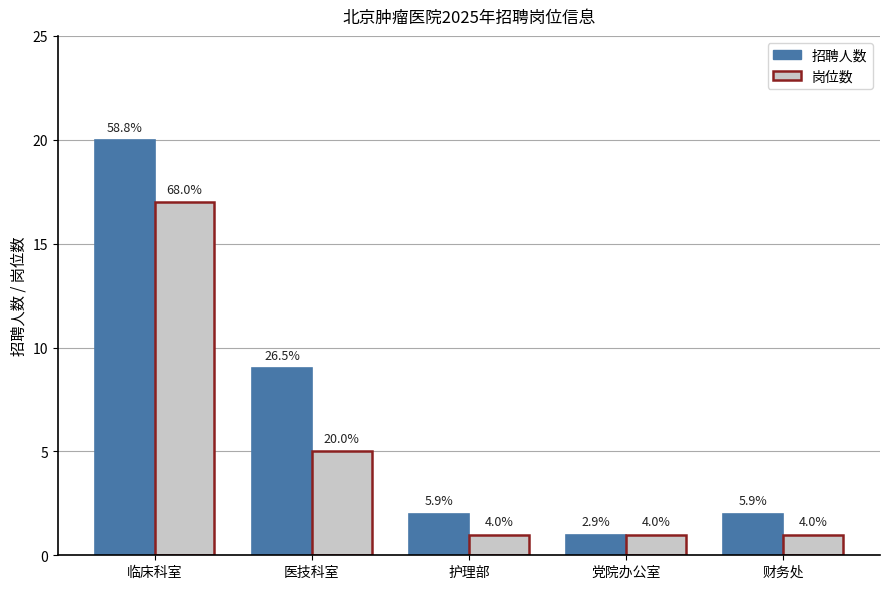

How many 岗位数 values are between 1 and 5?

4